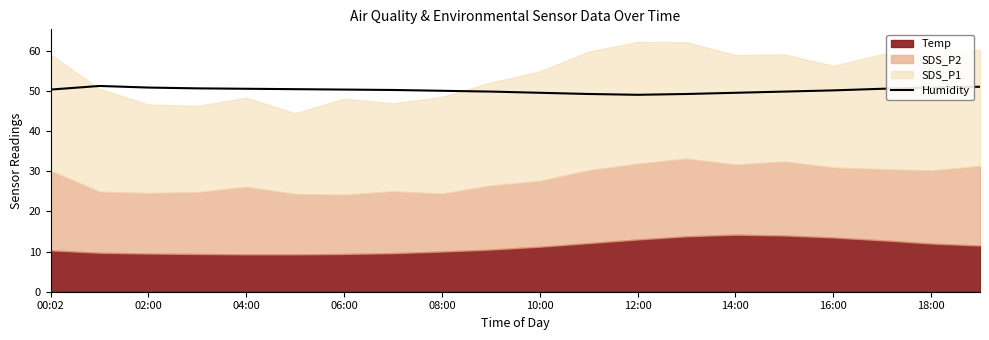

What is the highest value of the Humidity series?

51.2